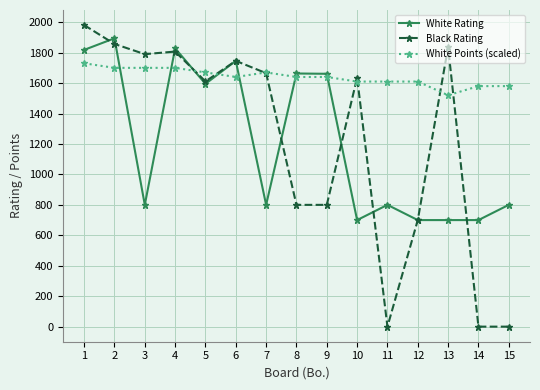

The value of Black Rating at 6 is 2324. True or false?

False